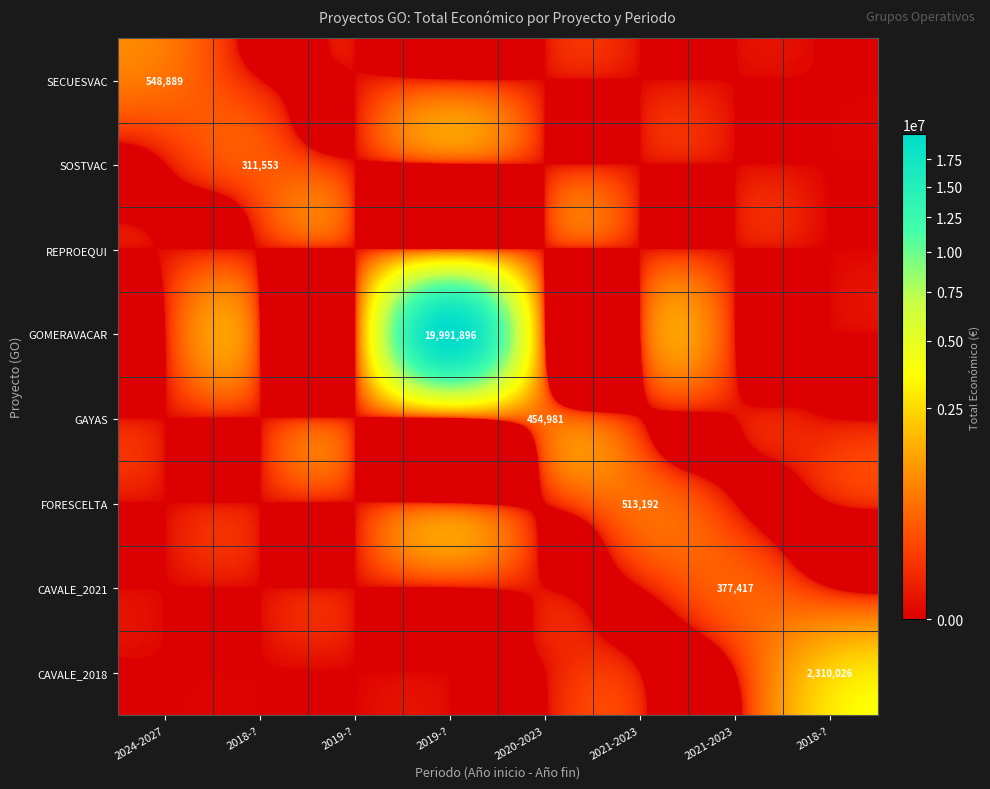

What is the sum of the FORESCELTA values at 2020-2023 and 2021-2023?

513192